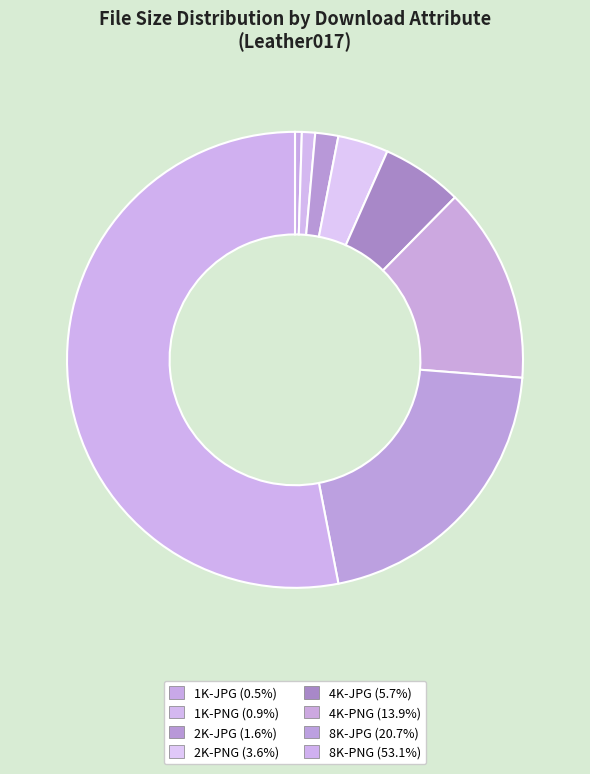

Combined, do 2K-PNG and 8K-PNG account for over 50%?

Yes